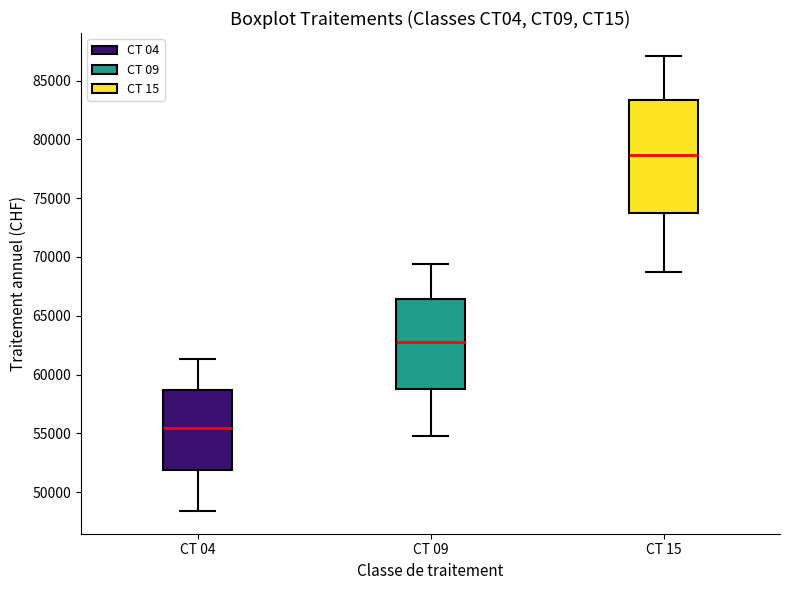

Reading left to right, transcribe this box plot: for each box, give where its median line is, the range the box spans, and where its two whiskers end, as read against the y-axis. The values are not printed on the chart, so give them approximately, as read against the axis.

CT 04: median 55500, box 52000 to 58500, whiskers 48500 to 61500
CT 09: median 62500, box 59000 to 66500, whiskers 55000 to 69500
CT 15: median 78500, box 73500 to 83500, whiskers 68500 to 87000